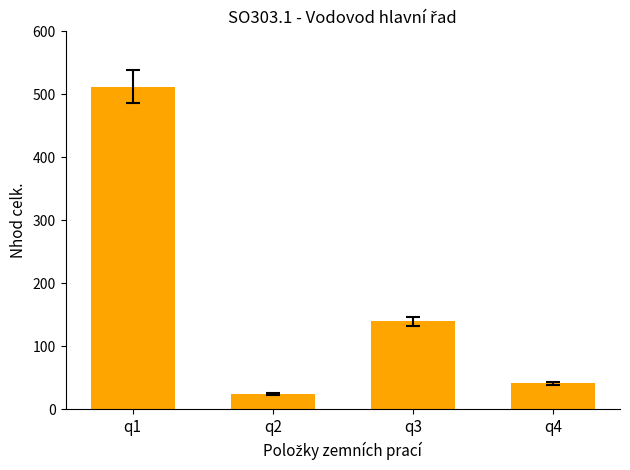

How many bars are there in total?

4